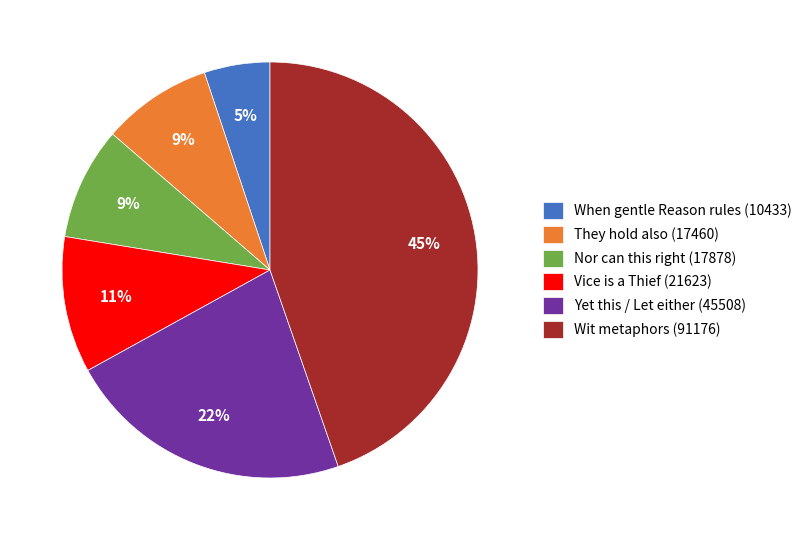

How many slices are in this pie chart?

6